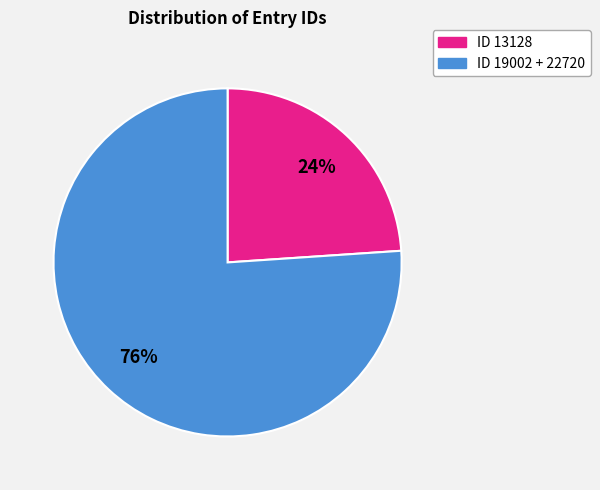

To the nearest percent, what is the difference between the largest and smallest slice percentages?

52%